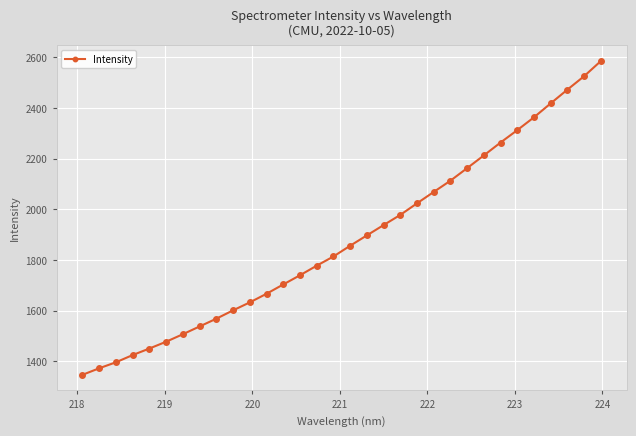

What is the value of the 23rd point from the left?

2113.0